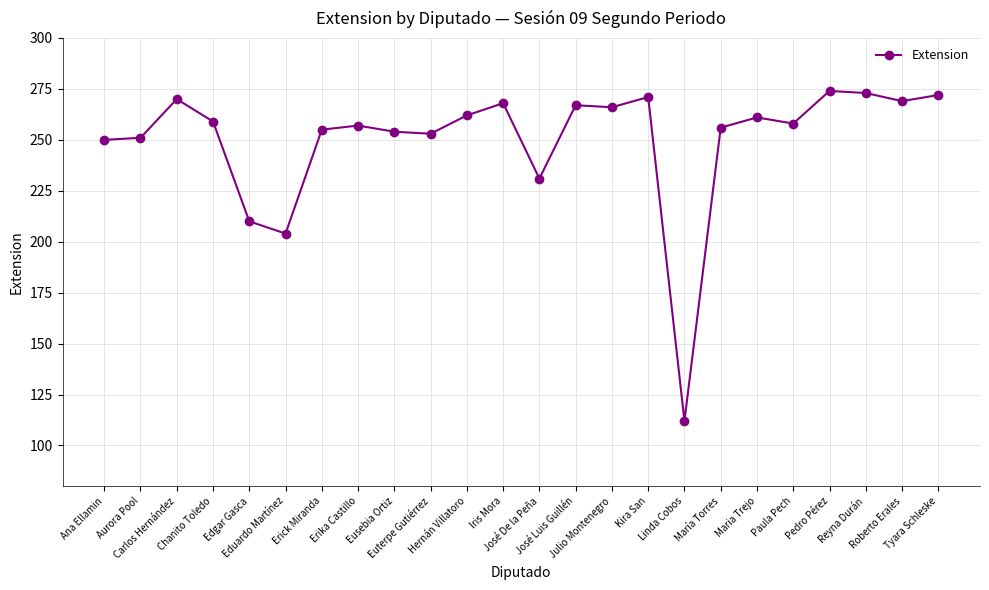

Where is the data nearest to the value 193?

Eduardo Martínez